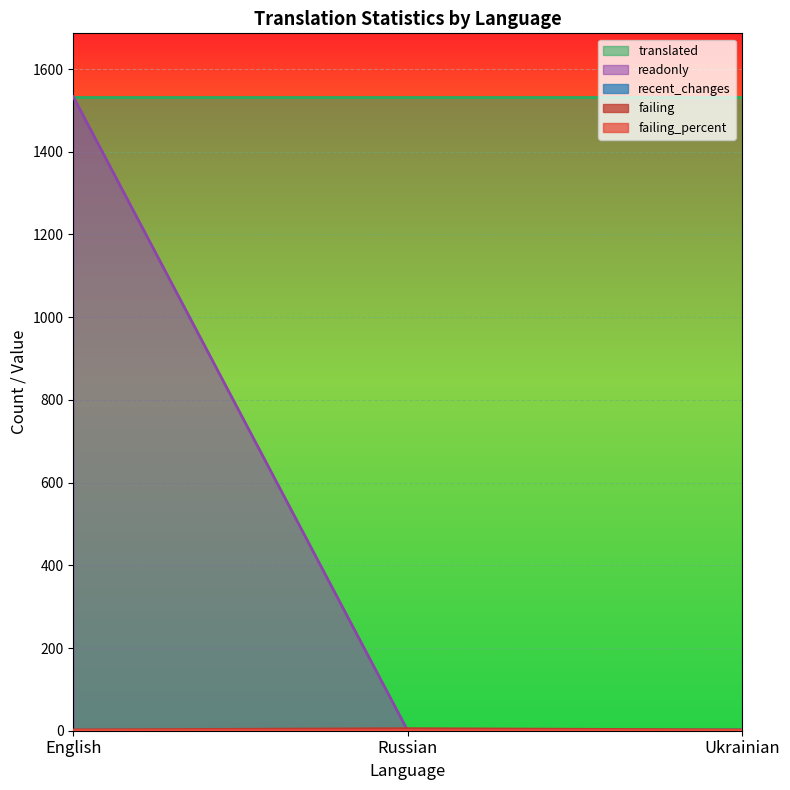

At how many categories does at least one series exceed 1051?

1